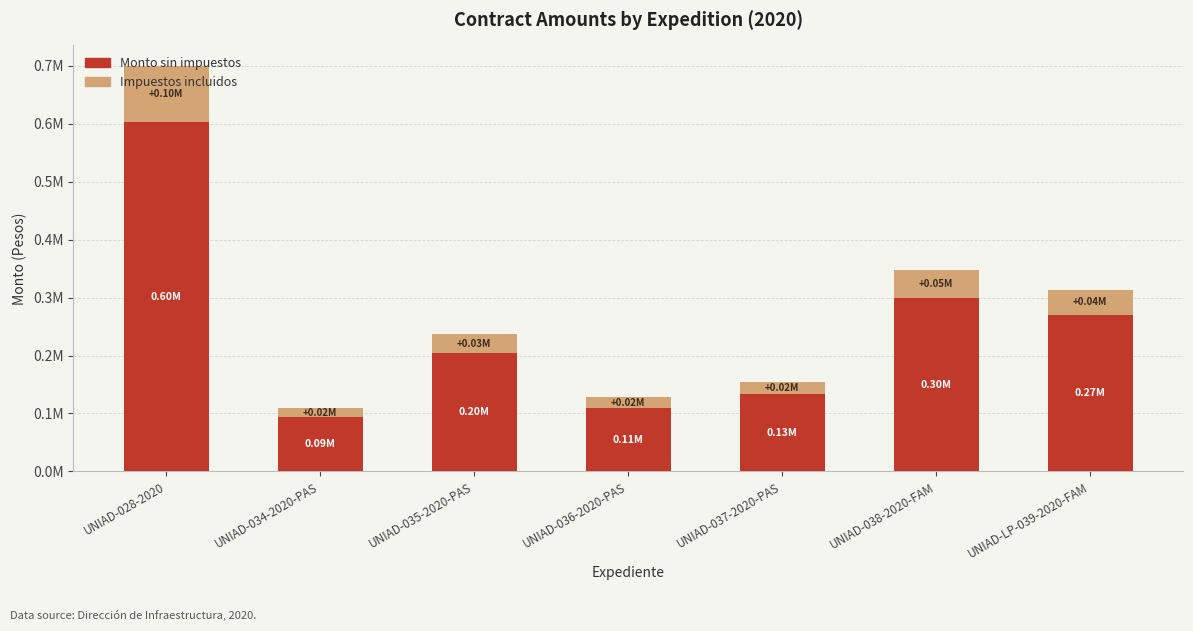

Which series has the largest total across all categories?

Monto sin impuestos